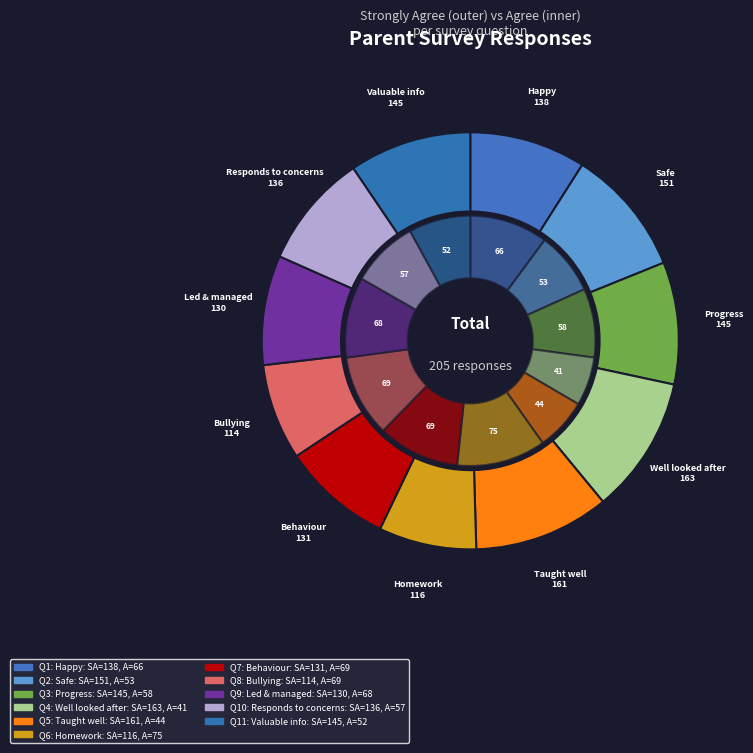

What percentage is the 7 slice, to the nearest percent?

11%